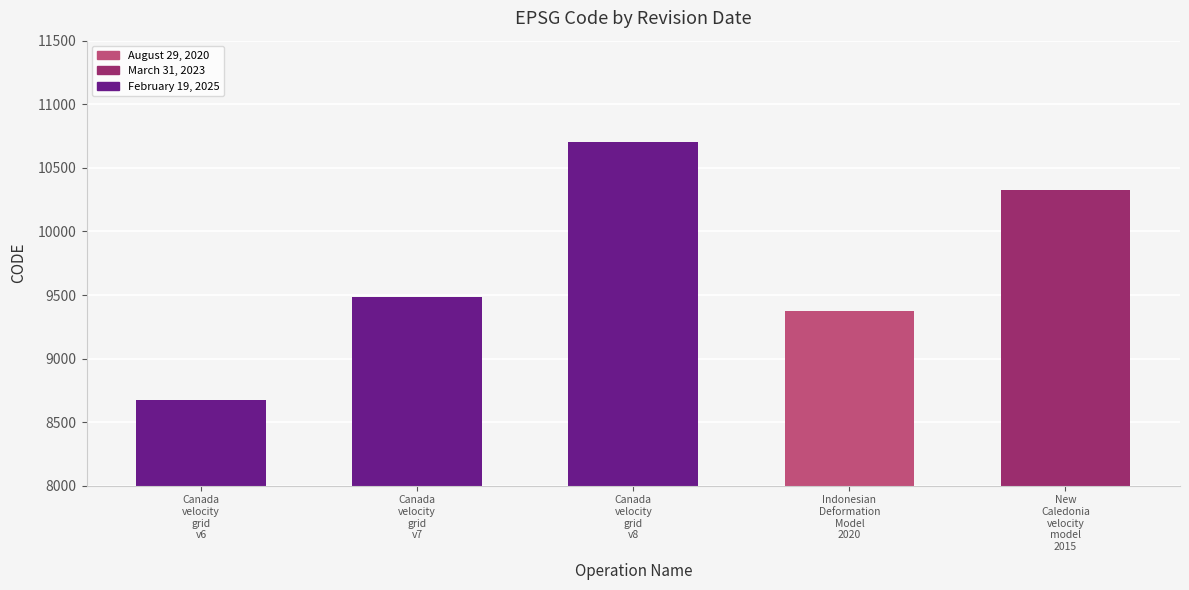

What is the maximum value shown in the chart?

10707